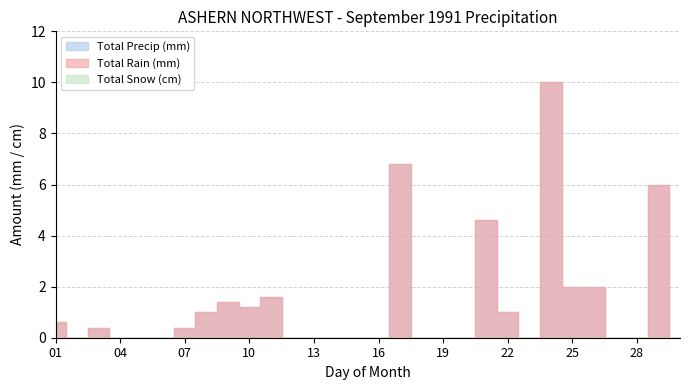

How many interior local peaks does the Total Precip (mm) series have?

7